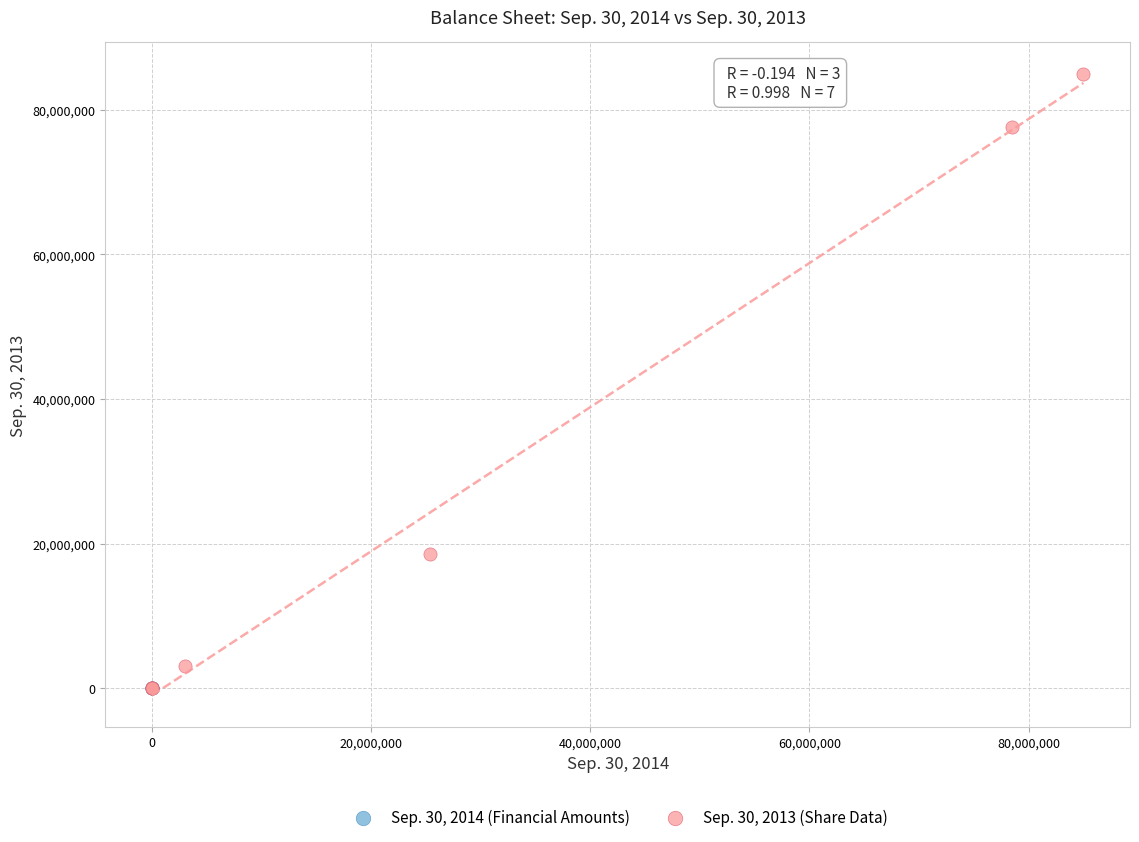

What are all the series names shown in the legend?

Sep. 30, 2014 (Financial Amounts), Sep. 30, 2013 (Share Data)